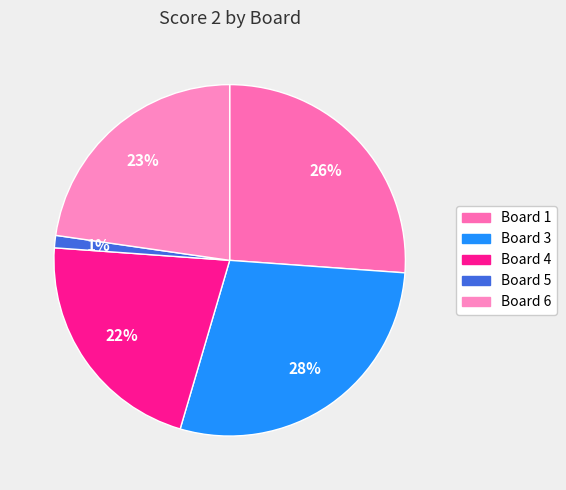

To the nearest percent, what is the difference between the largest and smallest slice percentages?

27%